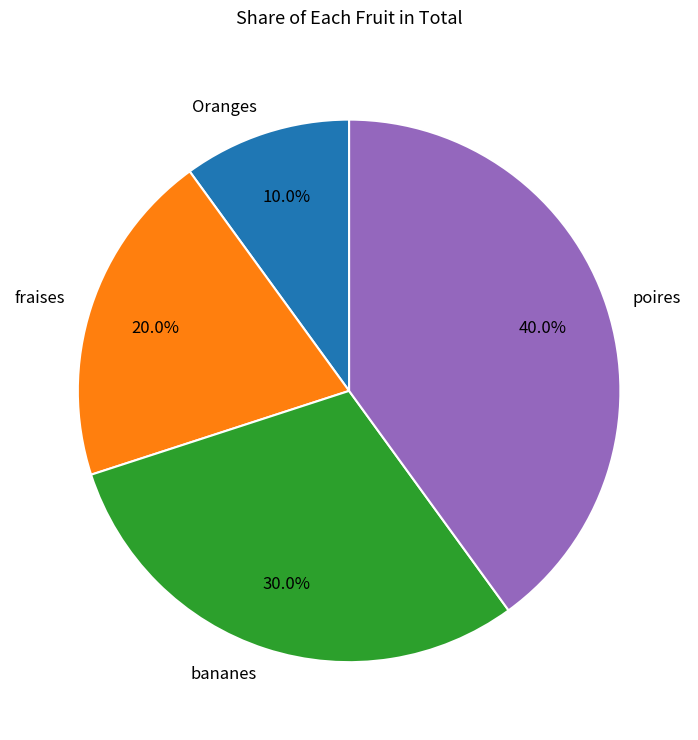

Which has a higher value, poires or bananes?

poires